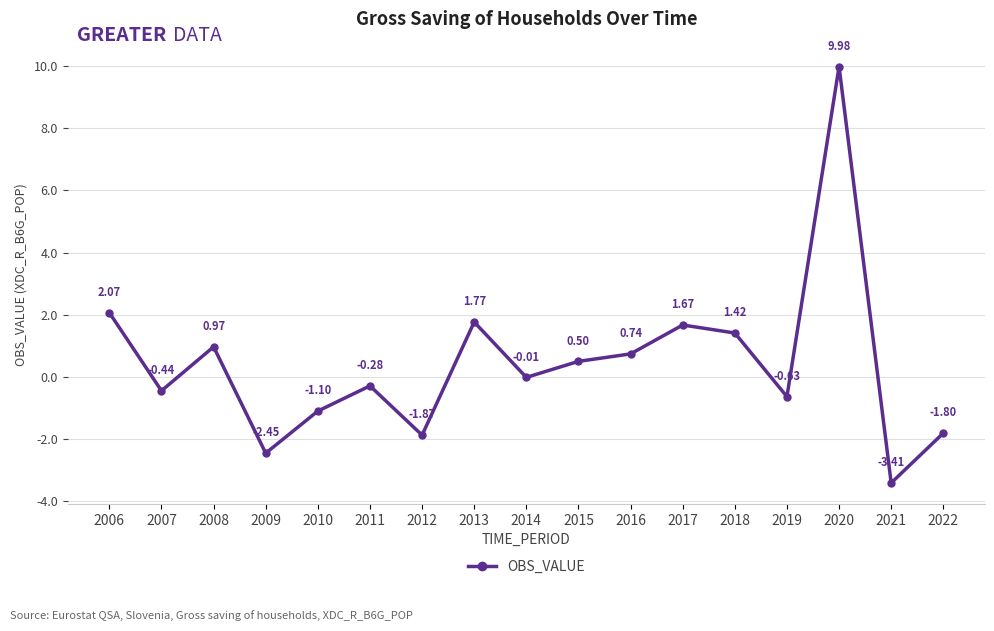

Which has a higher value, 2015 or 2010?

2015